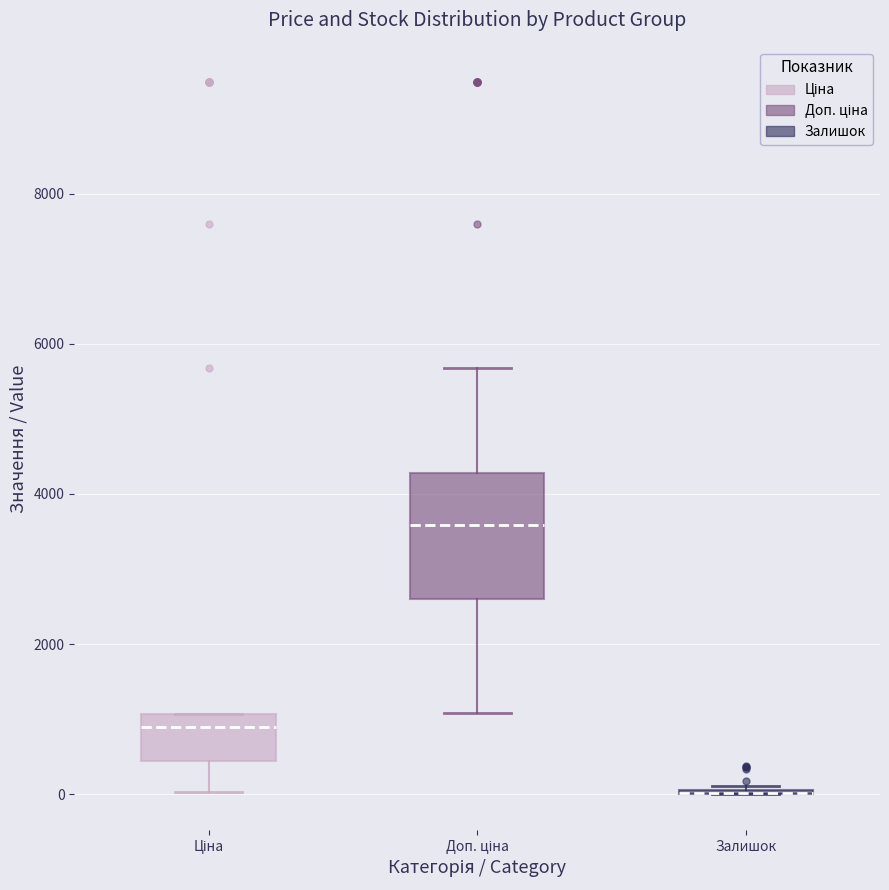

Where is the lower edge of the box for Ціна on the y-axis? The values are not printed on the chart, so give them approximately, as read against the axis.

400